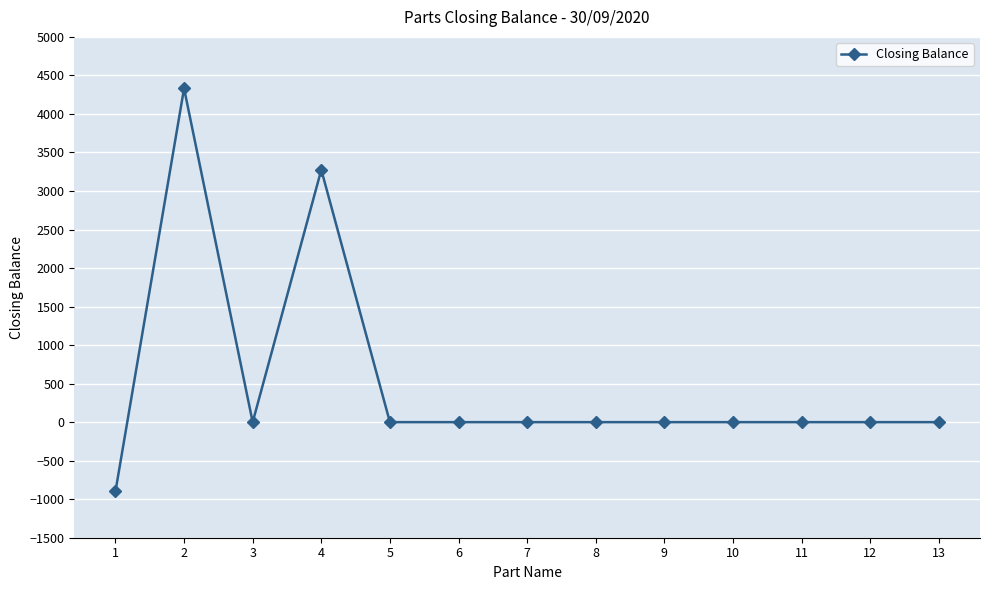

At which category does the data reach its first local valley?

3